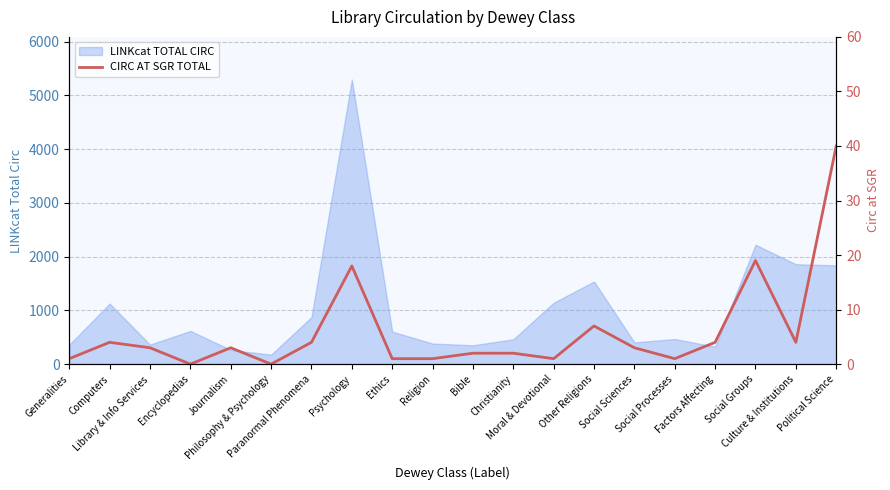

At which label does the data first exceed 3?

Computers